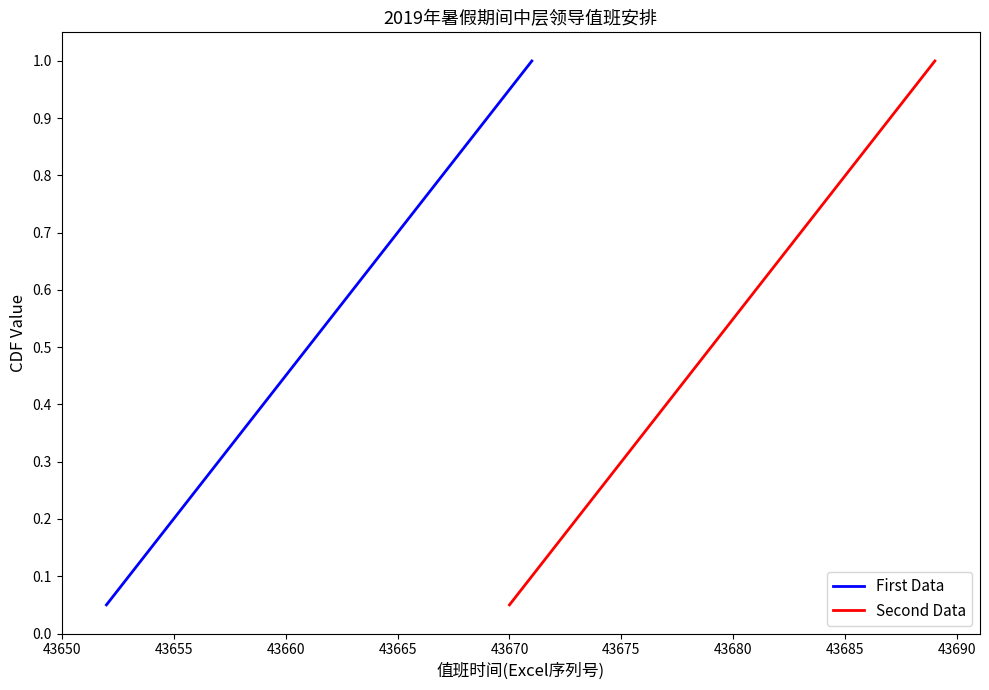

Which series has the widest spread of values?

First Data